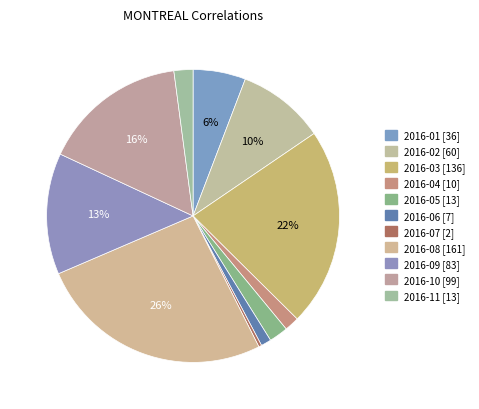

To the nearest percent, what is the difference between the 2016-07 and 2016-02 slice percentages?

9%